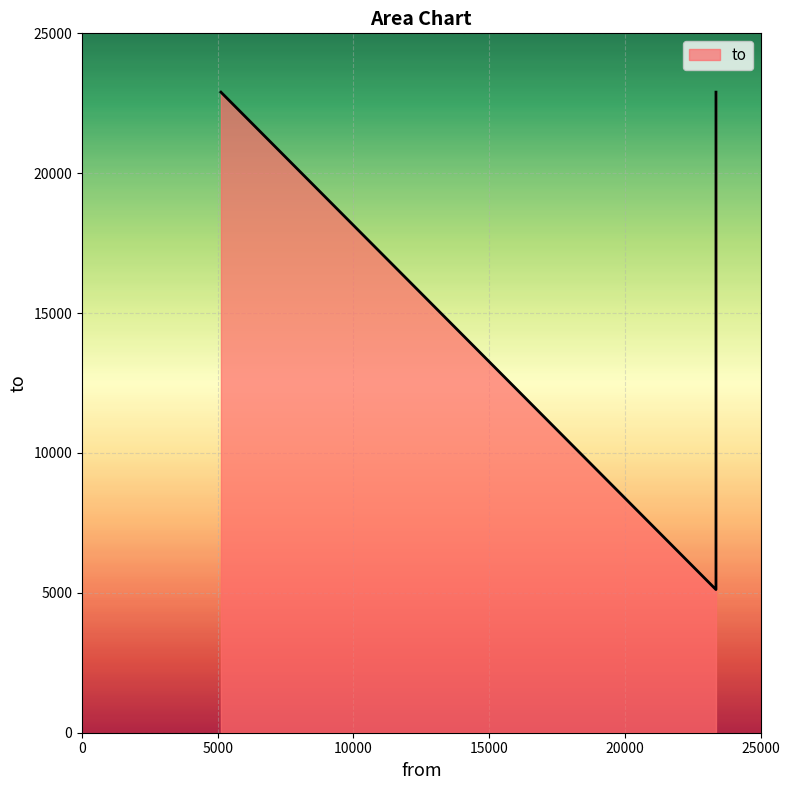

List the labels in order of value, largest first.

5117, 23355, 23355